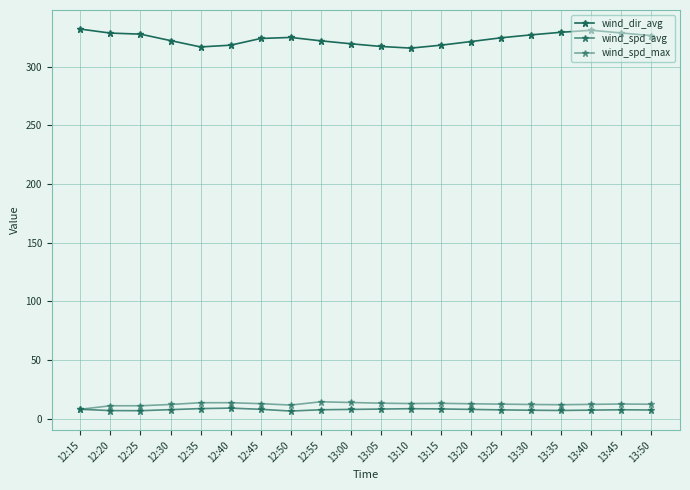

What is the lowest value of the wind_spd_max series?

8.0